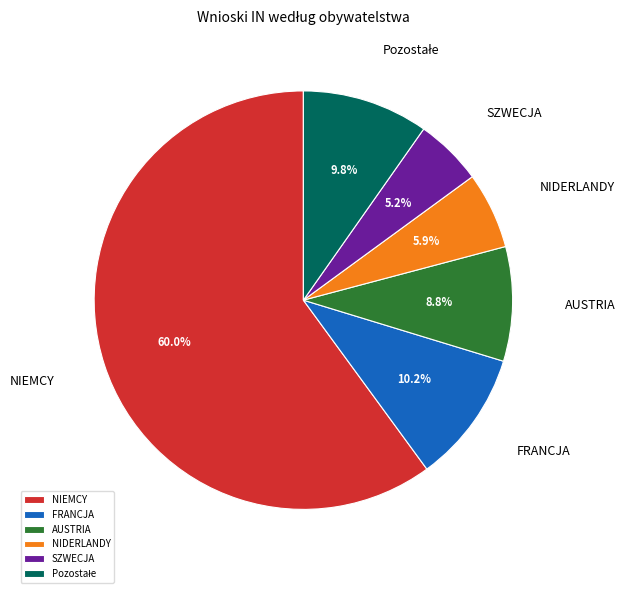

To the nearest percent, what is the difference between the NIEMCY and SZWECJA slice percentages?

55%